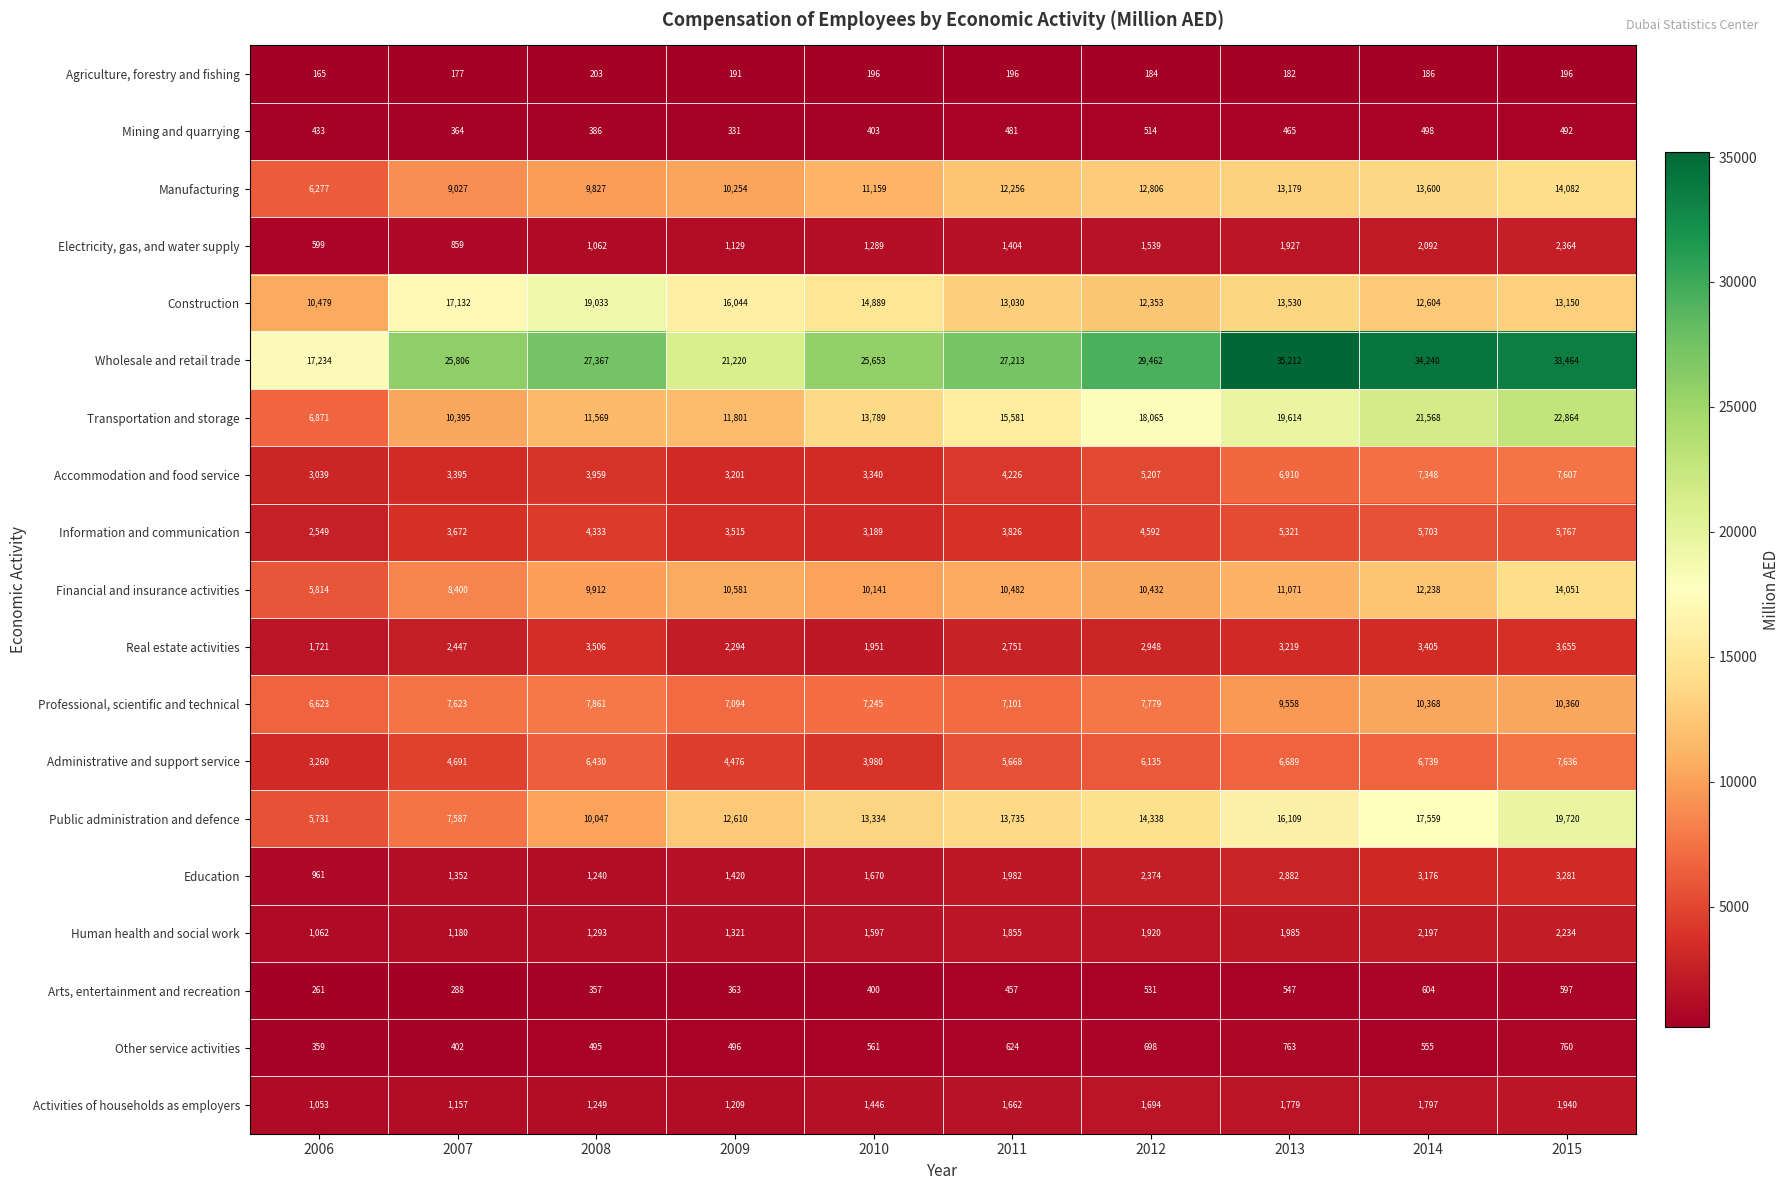

How many series are shown in this chart?

19